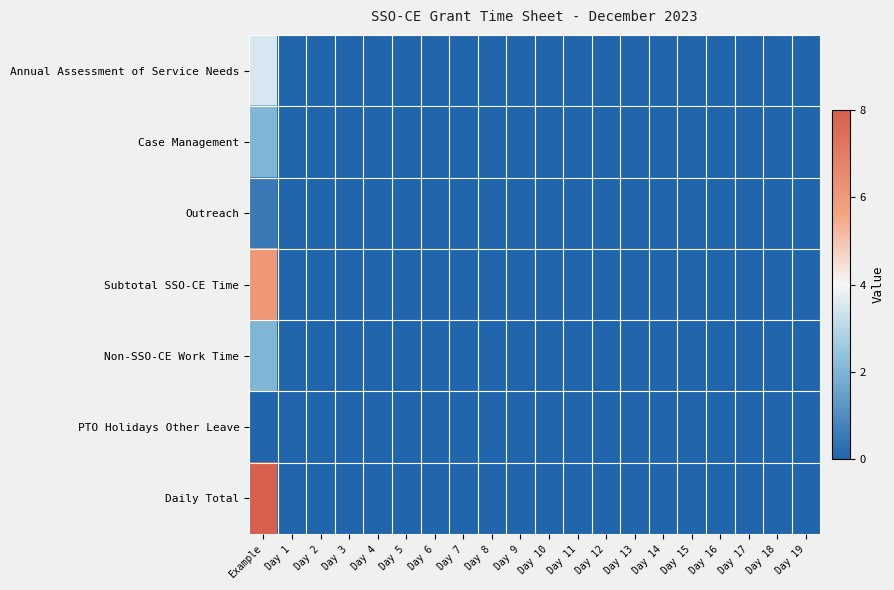

Reading right to left, transcribe all the data shown in this chart.

Annual Assessment of Service Needs: Day 19=0.0	Day 18=0.0	Day 17=0.0	Day 16=0.0	Day 15=0.0	Day 14=0.0	Day 13=0.0	Day 12=0.0	Day 11=0.0	Day 10=0.0	Day 9=0.0	Day 8=0.0	Day 7=0.0	Day 6=0.0	Day 5=0.0	Day 4=0.0	Day 3=0.0	Day 2=0.0	Day 1=0.0	Example=3.5
Case Management: Day 19=0.0	Day 18=0.0	Day 17=0.0	Day 16=0.0	Day 15=0.0	Day 14=0.0	Day 13=0.0	Day 12=0.0	Day 11=0.0	Day 10=0.0	Day 9=0.0	Day 8=0.0	Day 7=0.0	Day 6=0.0	Day 5=0.0	Day 4=0.0	Day 3=0.0	Day 2=0.0	Day 1=0.0	Example=2.0
Outreach: Day 19=0.0	Day 18=0.0	Day 17=0.0	Day 16=0.0	Day 15=0.0	Day 14=0.0	Day 13=0.0	Day 12=0.0	Day 11=0.0	Day 10=0.0	Day 9=0.0	Day 8=0.0	Day 7=0.0	Day 6=0.0	Day 5=0.0	Day 4=0.0	Day 3=0.0	Day 2=0.0	Day 1=0.0	Example=0.5
Subtotal SSO-CE Time: Day 19=0.0	Day 18=0.0	Day 17=0.0	Day 16=0.0	Day 15=0.0	Day 14=0.0	Day 13=0.0	Day 12=0.0	Day 11=0.0	Day 10=0.0	Day 9=0.0	Day 8=0.0	Day 7=0.0	Day 6=0.0	Day 5=0.0	Day 4=0.0	Day 3=0.0	Day 2=0.0	Day 1=0.0	Example=6.0
Non-SSO-CE Work Time: Day 19=0.0	Day 18=0.0	Day 17=0.0	Day 16=0.0	Day 15=0.0	Day 14=0.0	Day 13=0.0	Day 12=0.0	Day 11=0.0	Day 10=0.0	Day 9=0.0	Day 8=0.0	Day 7=0.0	Day 6=0.0	Day 5=0.0	Day 4=0.0	Day 3=0.0	Day 2=0.0	Day 1=0.0	Example=2.0
PTO Holidays Other Leave: Day 19=0.0	Day 18=0.0	Day 17=0.0	Day 16=0.0	Day 15=0.0	Day 14=0.0	Day 13=0.0	Day 12=0.0	Day 11=0.0	Day 10=0.0	Day 9=0.0	Day 8=0.0	Day 7=0.0	Day 6=0.0	Day 5=0.0	Day 4=0.0	Day 3=0.0	Day 2=0.0	Day 1=0.0	Example=0.0
Daily Total: Day 19=0.0	Day 18=0.0	Day 17=0.0	Day 16=0.0	Day 15=0.0	Day 14=0.0	Day 13=0.0	Day 12=0.0	Day 11=0.0	Day 10=0.0	Day 9=0.0	Day 8=0.0	Day 7=0.0	Day 6=0.0	Day 5=0.0	Day 4=0.0	Day 3=0.0	Day 2=0.0	Day 1=0.0	Example=8.0